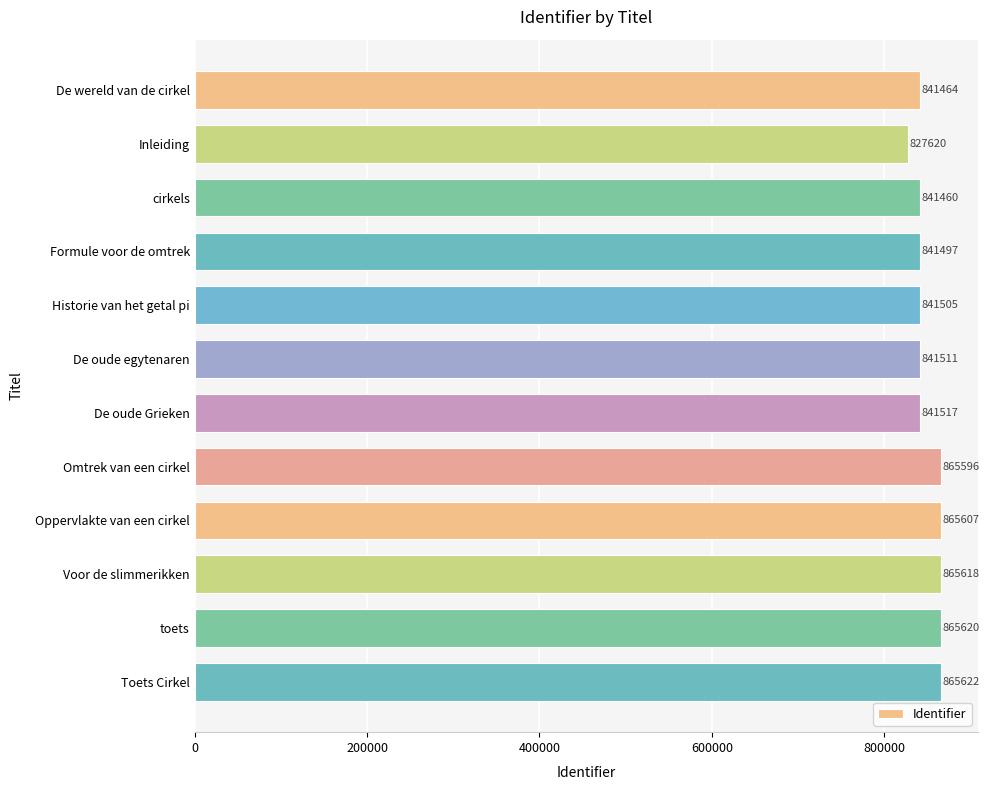

What is the change in value from De wereld van de cirkel to Omtrek van een cirkel?

+24132